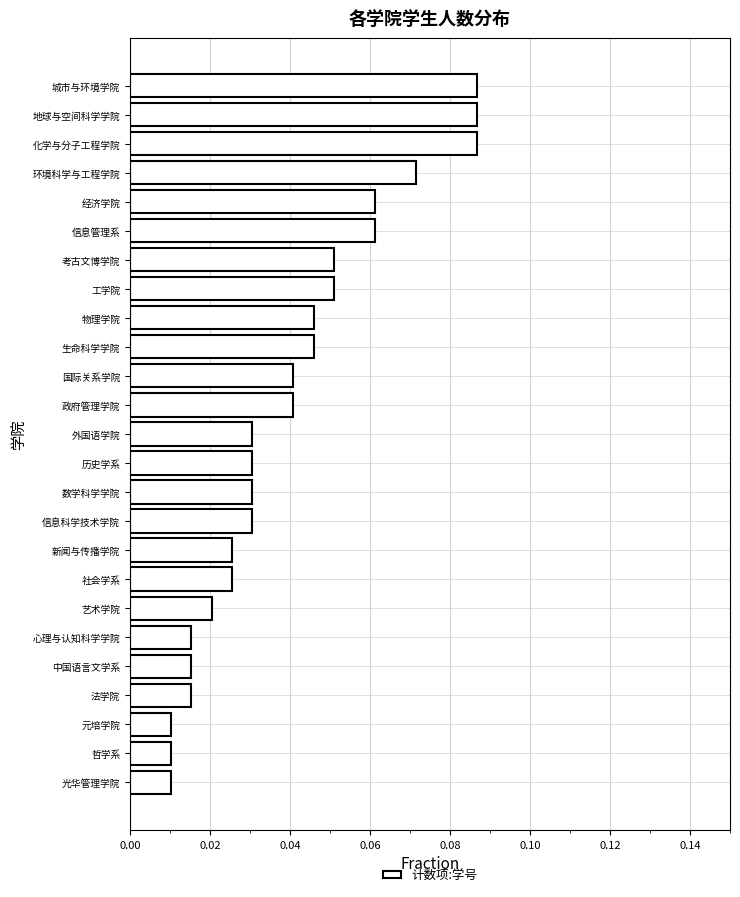

How many values are between 0 and 1?

25